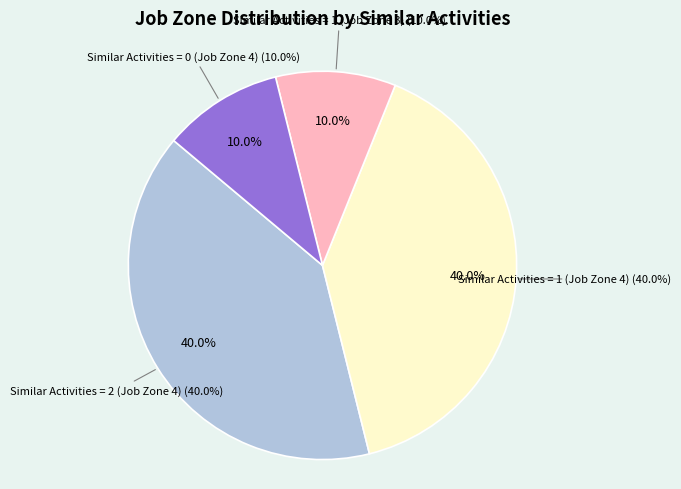

Rank the categories by value from lowest to highest.

Similar Activities = 1 (Job Zone 3), Similar Activities = 0 (Job Zone 4), Similar Activities = 2 (Job Zone 4), Similar Activities = 1 (Job Zone 4)